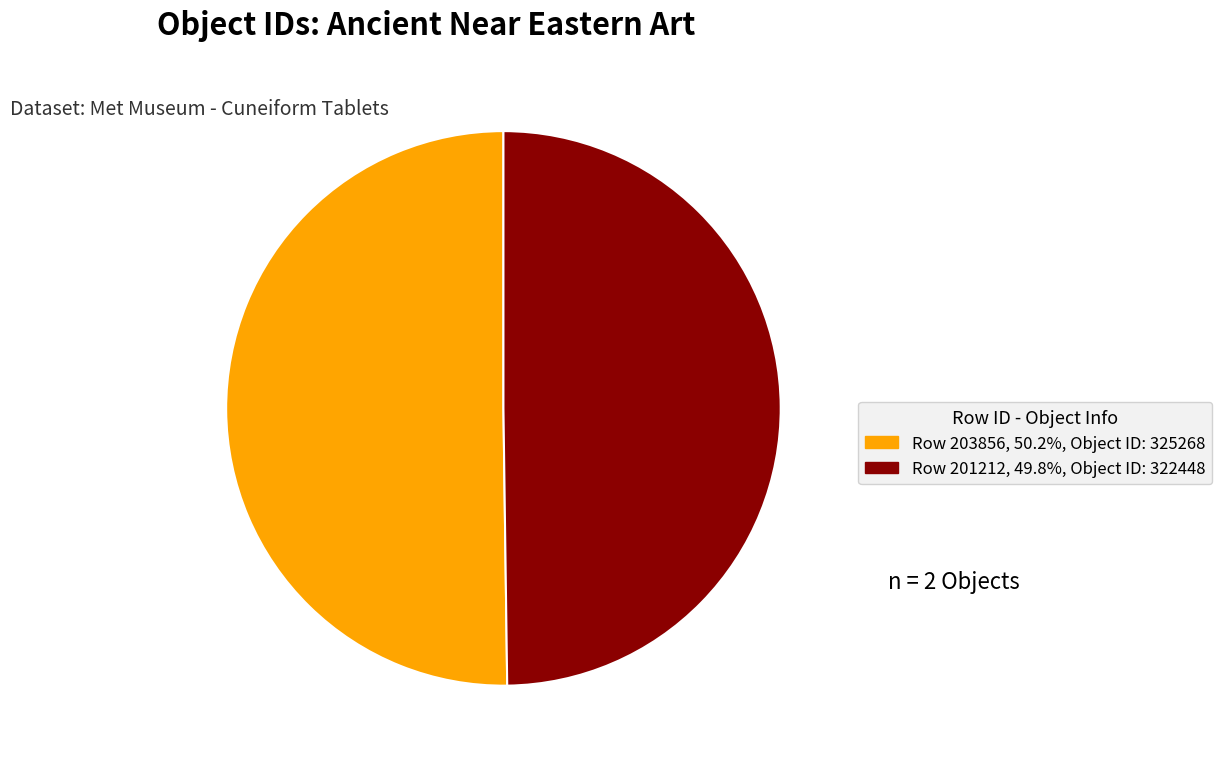

Which slice is the smallest?

201212